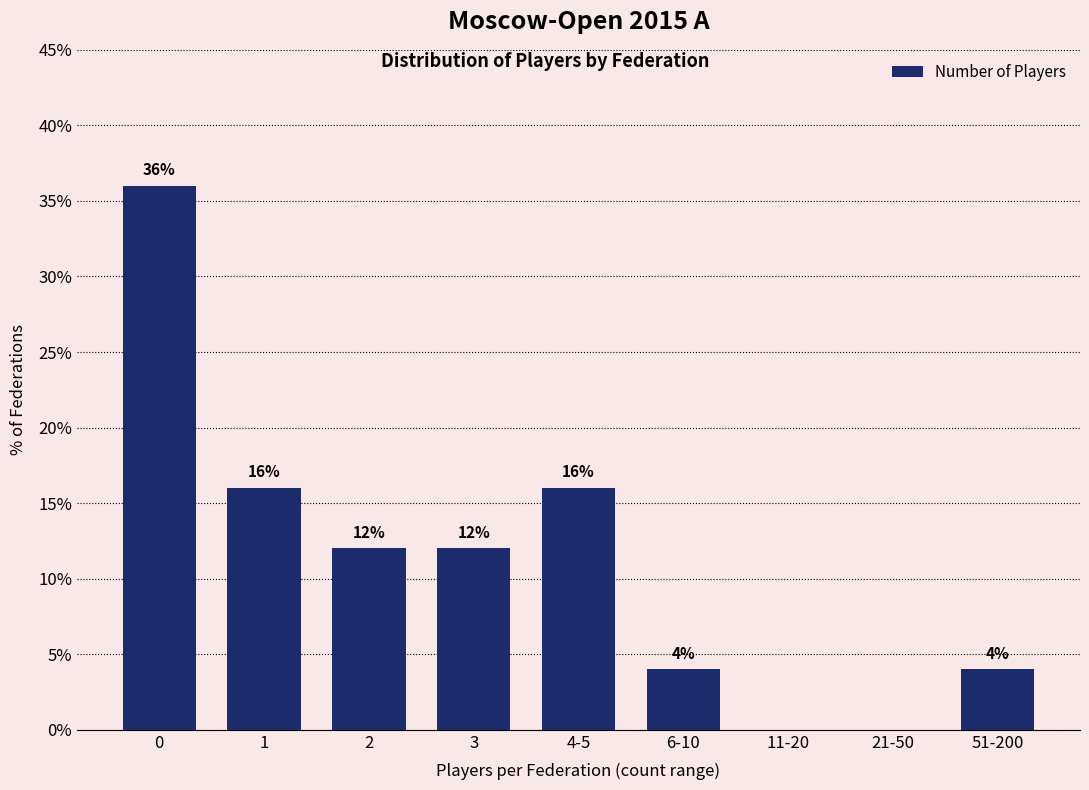

Reading left to right, extract all data points from this chart.

0=36	1=16	2=12	3=12	4-5=16	6-10=4	11-20=0	21-50=0	51-200=4